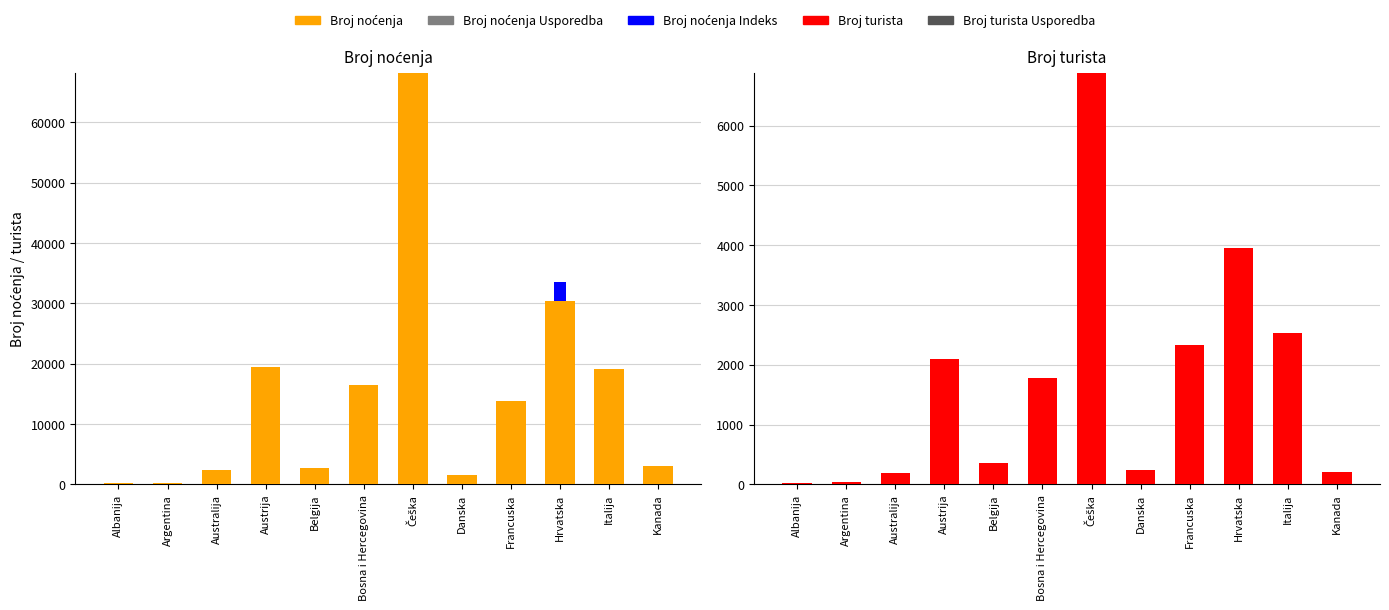

The value of Broj noćenja Usporedba at Austrija is 0. True or false?

True